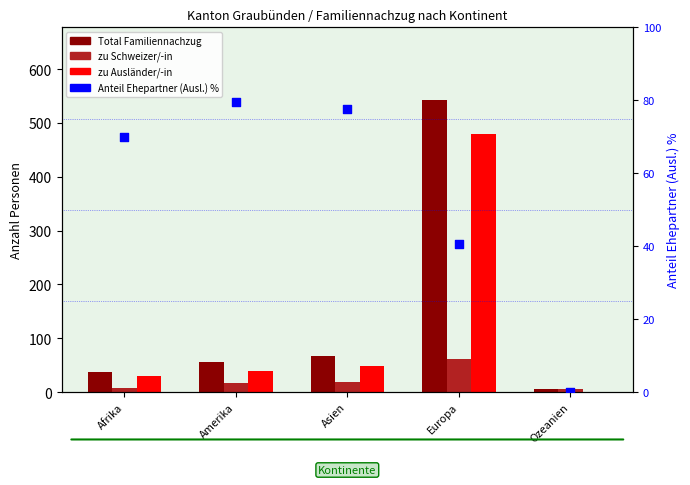

Which series has the largest total across all categories?

Total Familiennachzug